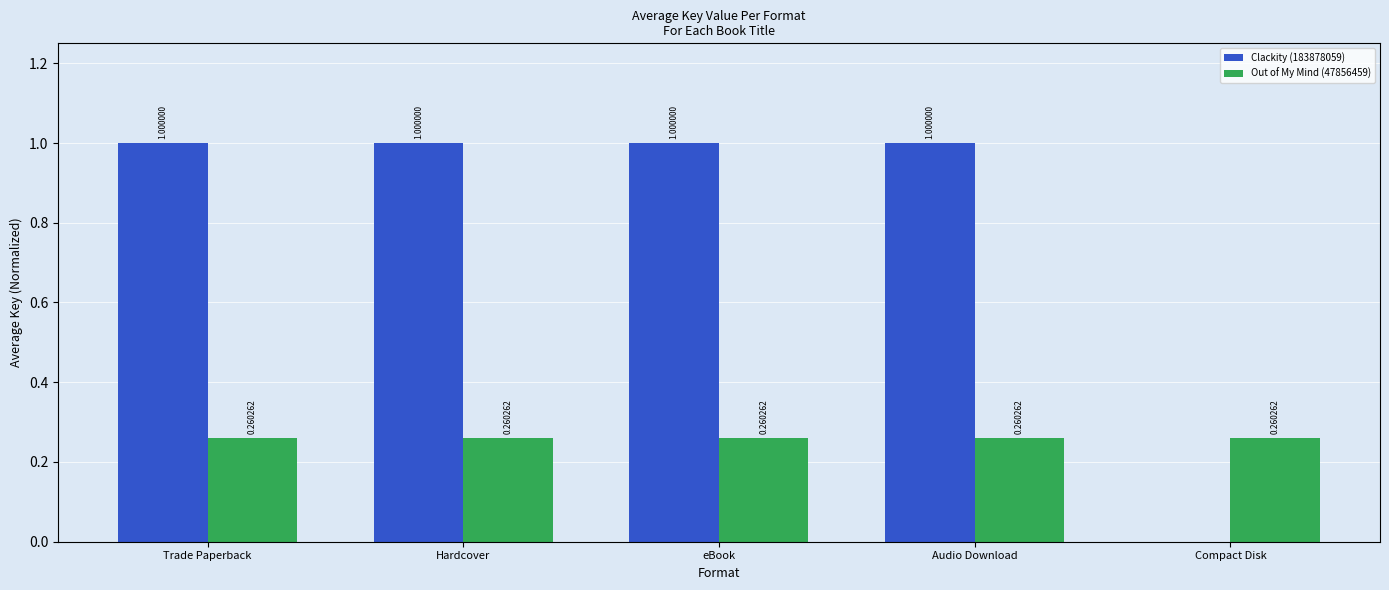

What is the sum of all Clackity (183878059) values?

4.0